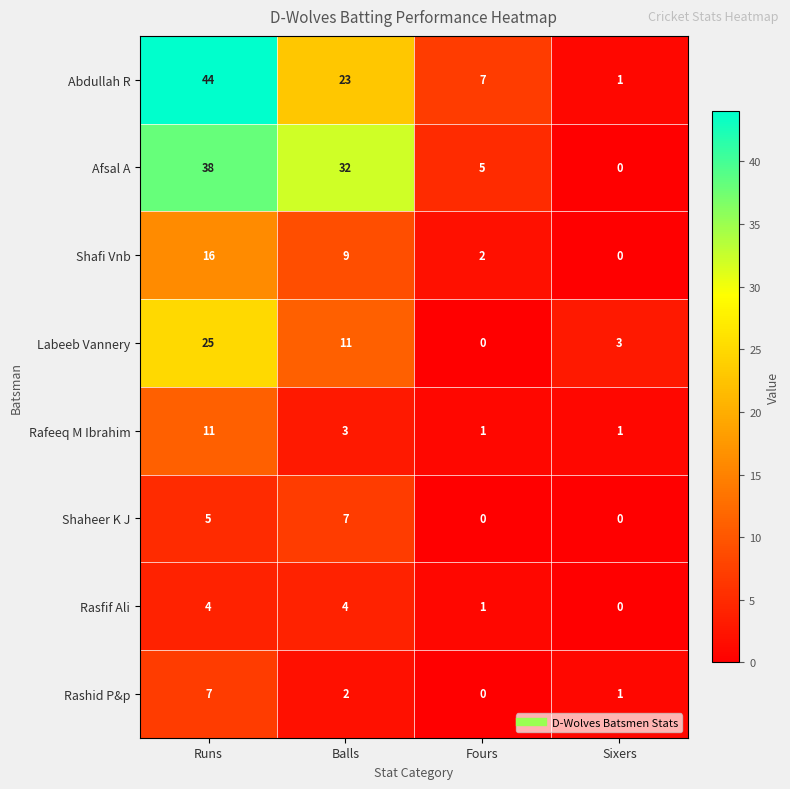

Which series has the largest range (max minus min)?

Abdullah R